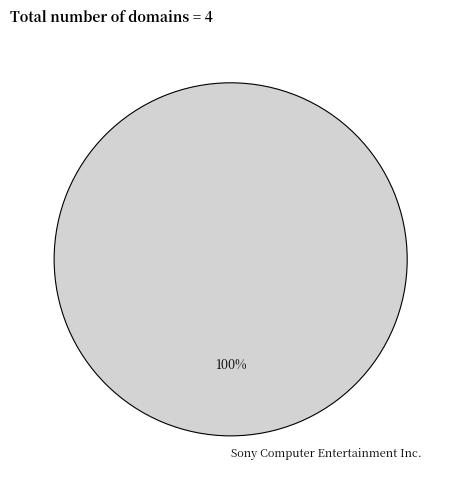

Does any single category account for the majority?

Yes